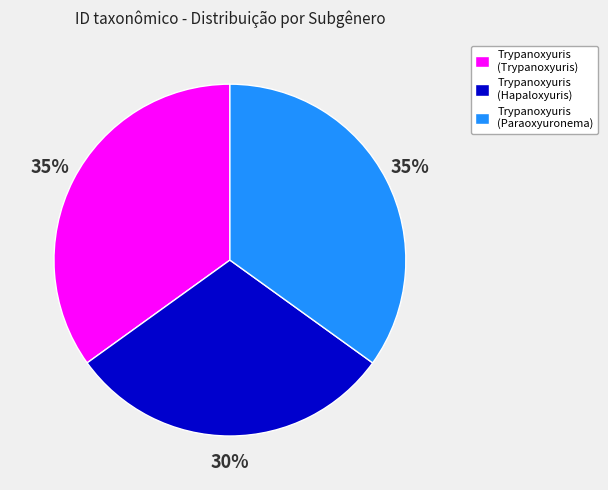

Count the number of slices in the pie.

3